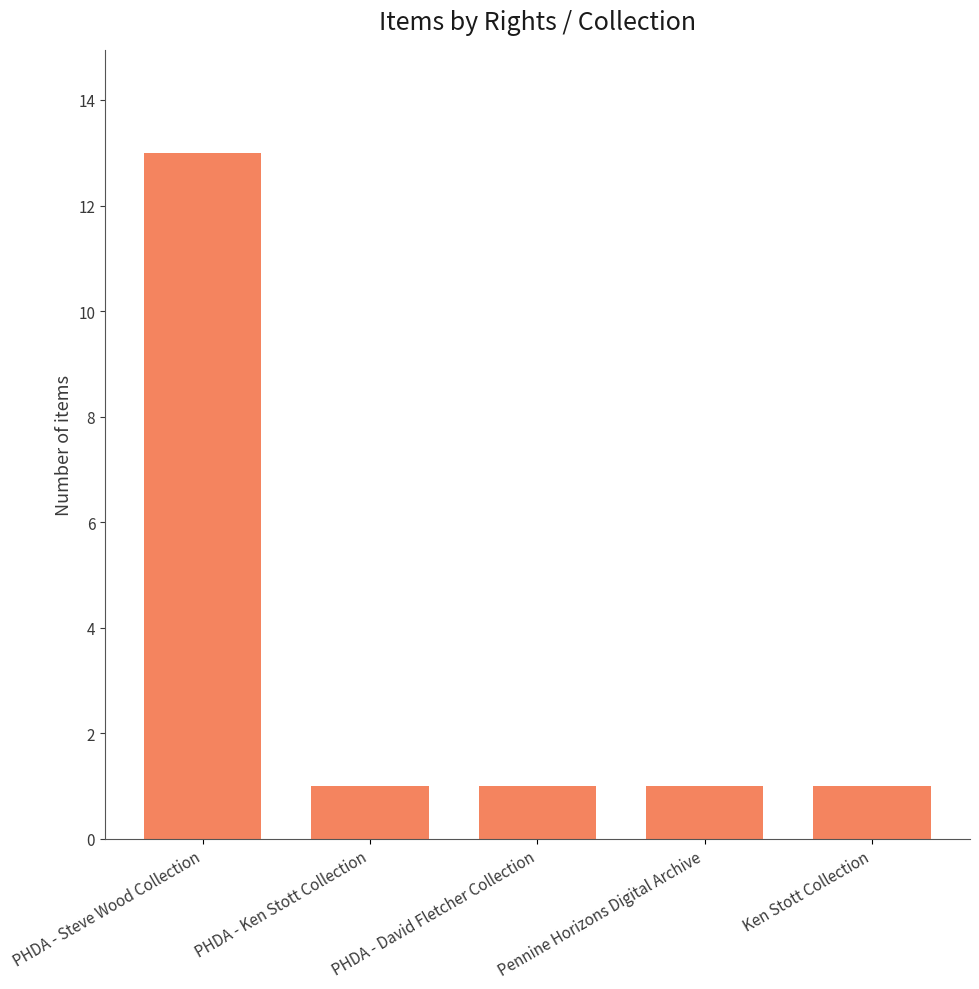

The value at PHDA - Ken Stott Collection is 2. True or false?

False